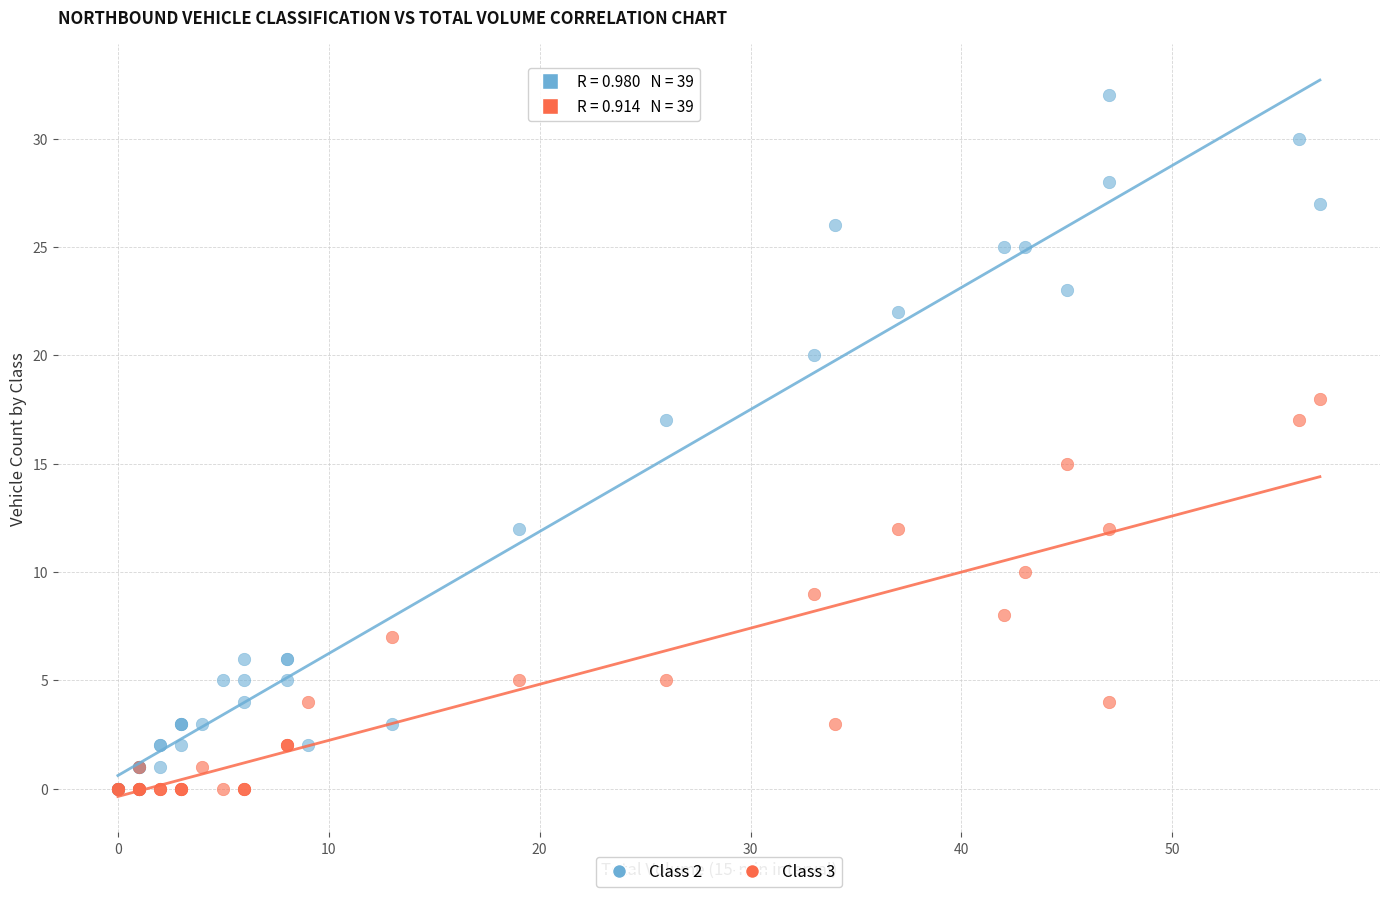

Which series contains the highest Y value?

Class 2